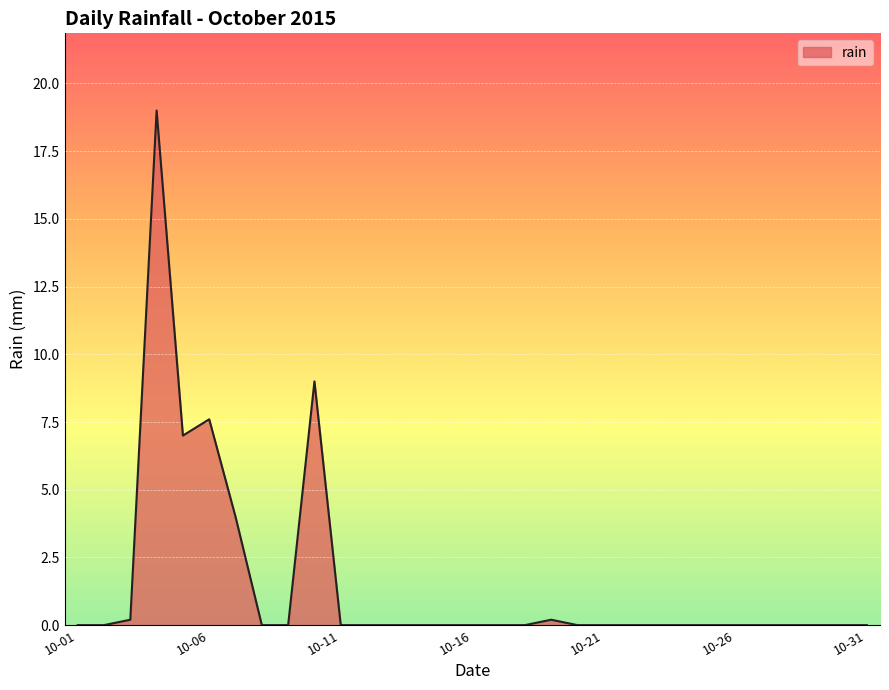

What is the maximum value shown in the chart?

19.0